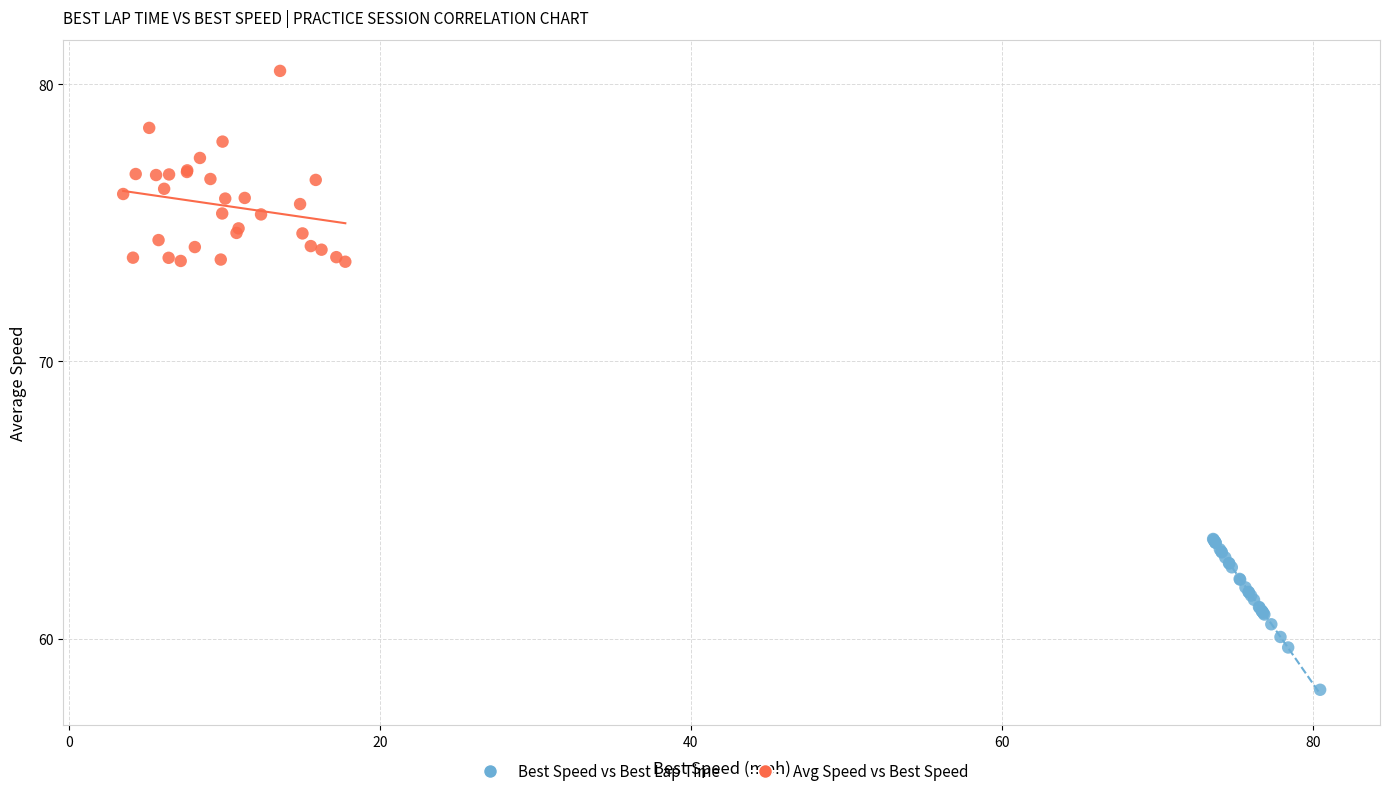

Which series reaches the maximum Y coordinate?

Avg Speed vs Best Speed